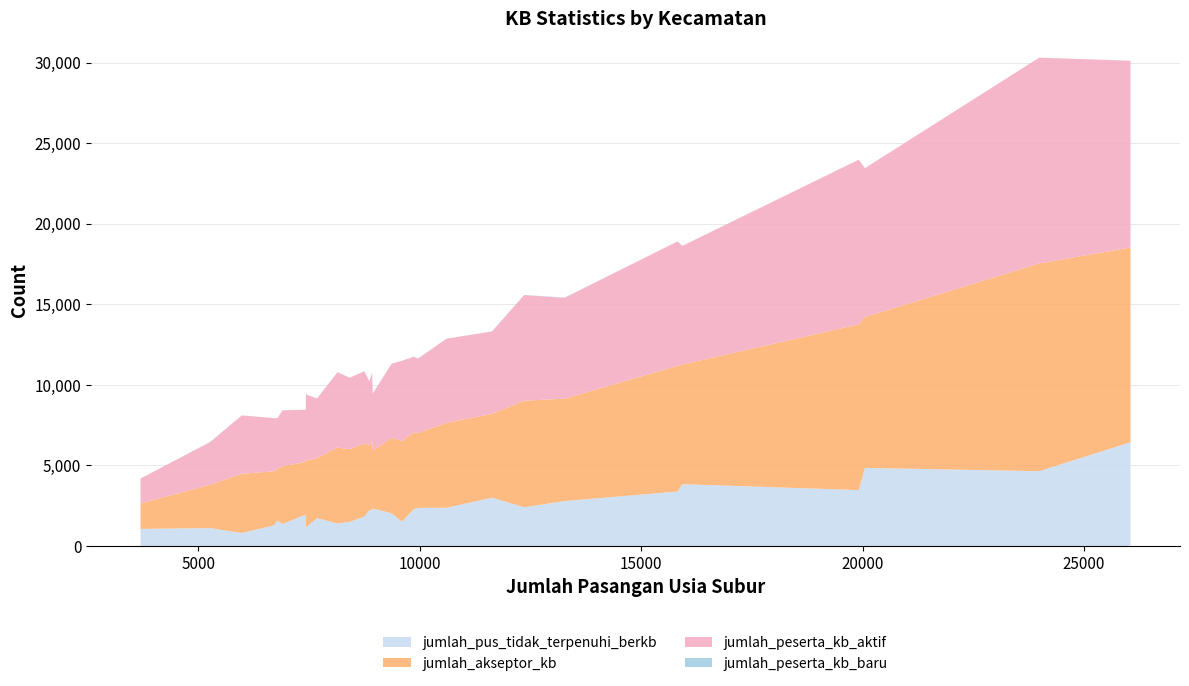

What is the highest value of the jumlah_pus_tidak_terpenuhi_berkb series?

6442